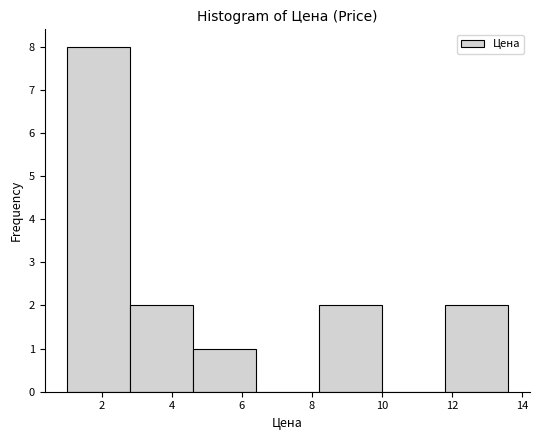

Which range on the x-axis has the tallest bar?

1.0 to 2.8